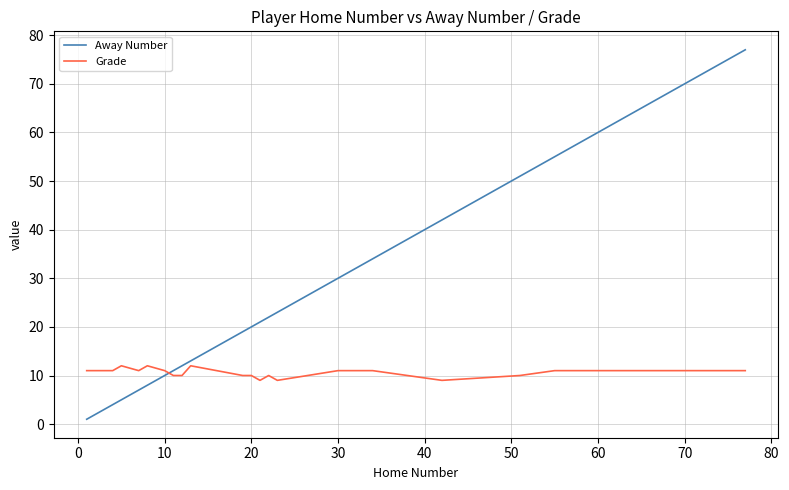

Rank the series by their average value, from highest to lowest.

Away Number, Grade